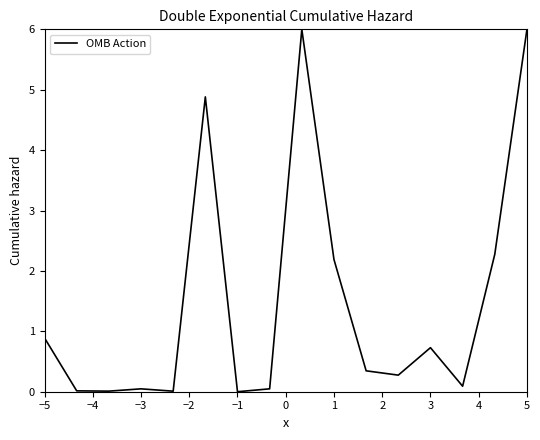

What is the maximum value shown in the chart?

6.0